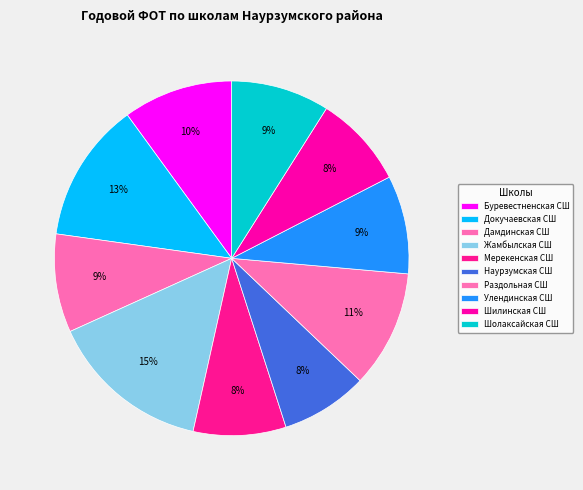

Does any single category account for the majority?

No